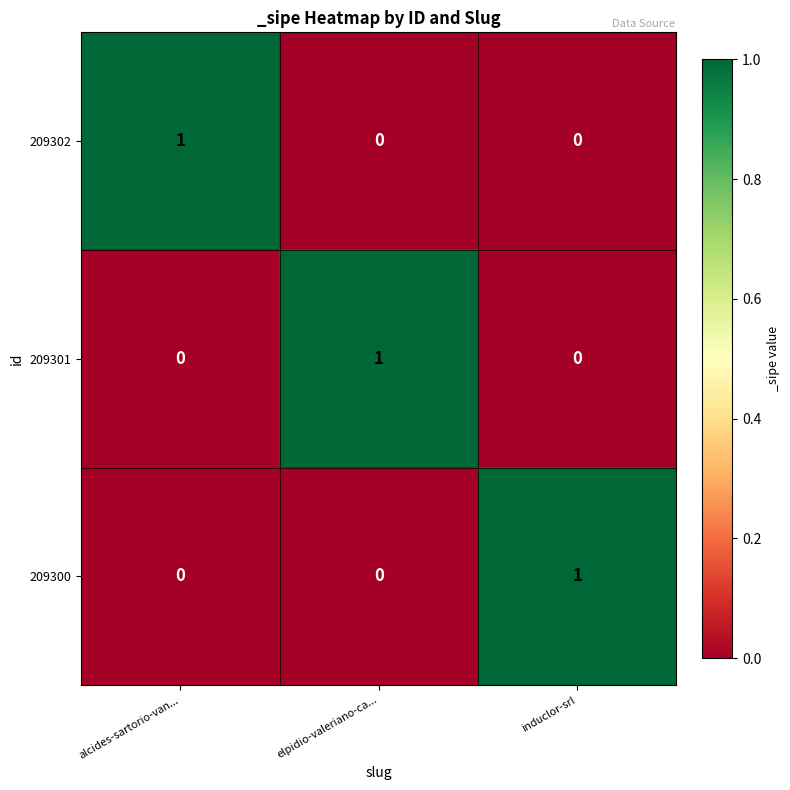

How many series are shown in this chart?

3